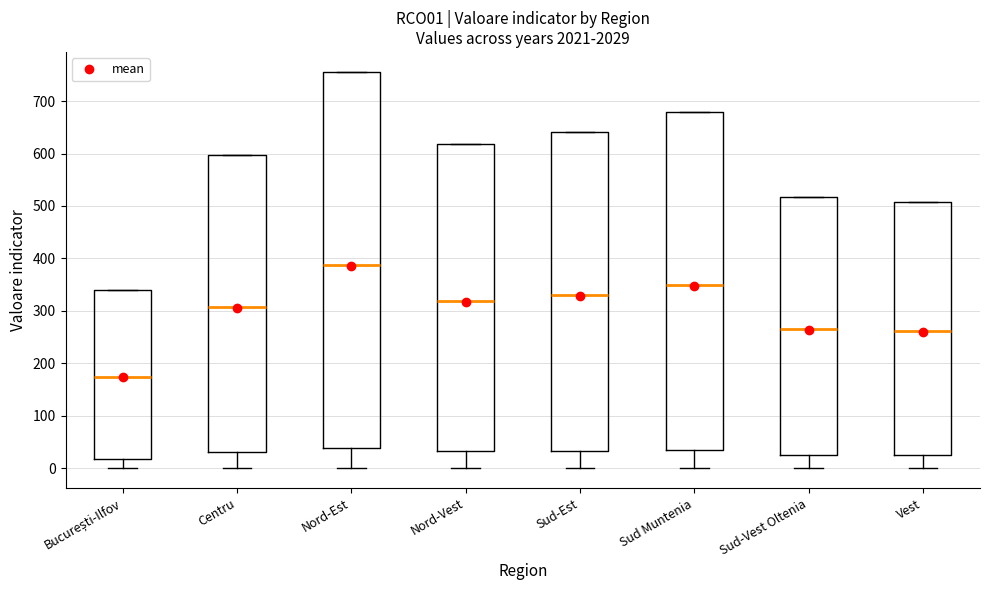

Reading left to right, read every box against the y-axis: the position of its median line, the range the box covers, and the ends of its whiskers. The values are not printed on the chart, so give them approximately, as read against the axis.

București-Ilfov: median 170, box 20 to 340, whiskers 0 to 340
Centru: median 310, box 30 to 600, whiskers 0 to 600
Nord-Est: median 390, box 40 to 760, whiskers 0 to 760
Nord-Vest: median 320, box 30 to 620, whiskers 0 to 620
Sud-Est: median 330, box 30 to 640, whiskers 0 to 640
Sud Muntenia: median 350, box 40 to 680, whiskers 0 to 680
Sud-Vest Oltenia: median 270, box 30 to 520, whiskers 0 to 520
Vest: median 260, box 30 to 510, whiskers 0 to 510